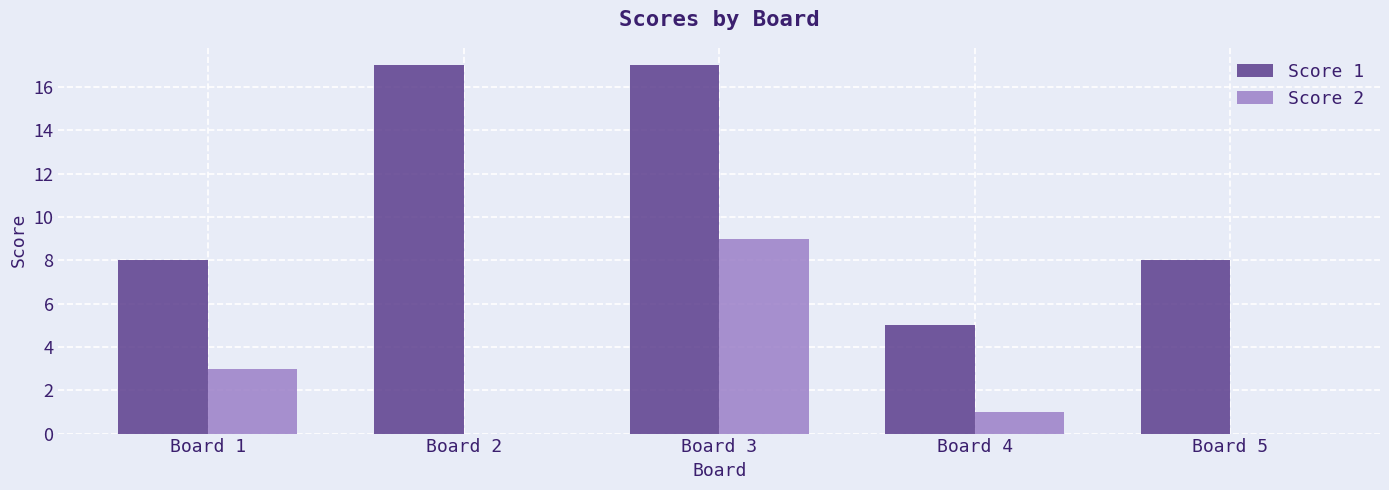

How many groups of bars are there?

5